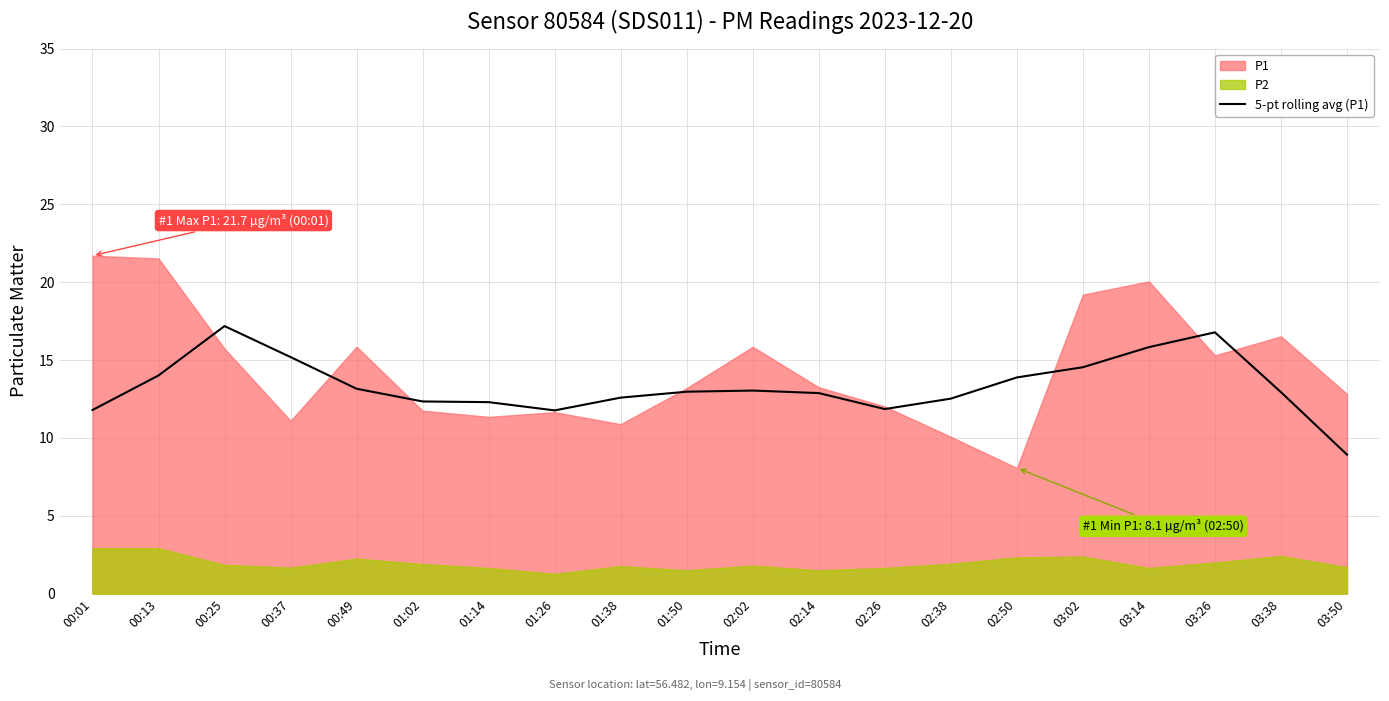

Reading left to right, extract all data points from this chart.

11.8	14.0	17.2	15.2	13.2	12.3	12.3	11.8	12.6	13.0	13.0	12.9	11.9	12.5	13.9	14.5	15.8	16.8	12.9	8.9